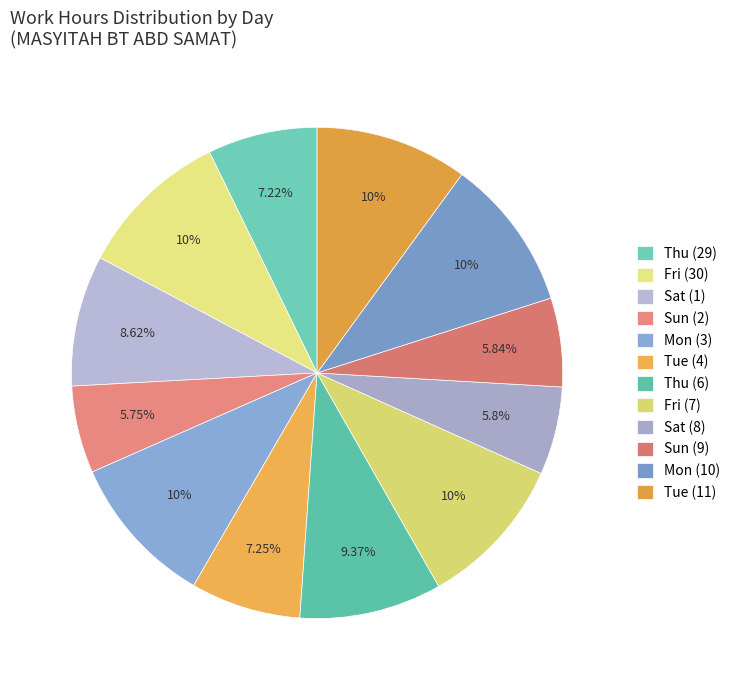

How many segments does this pie chart have?

12